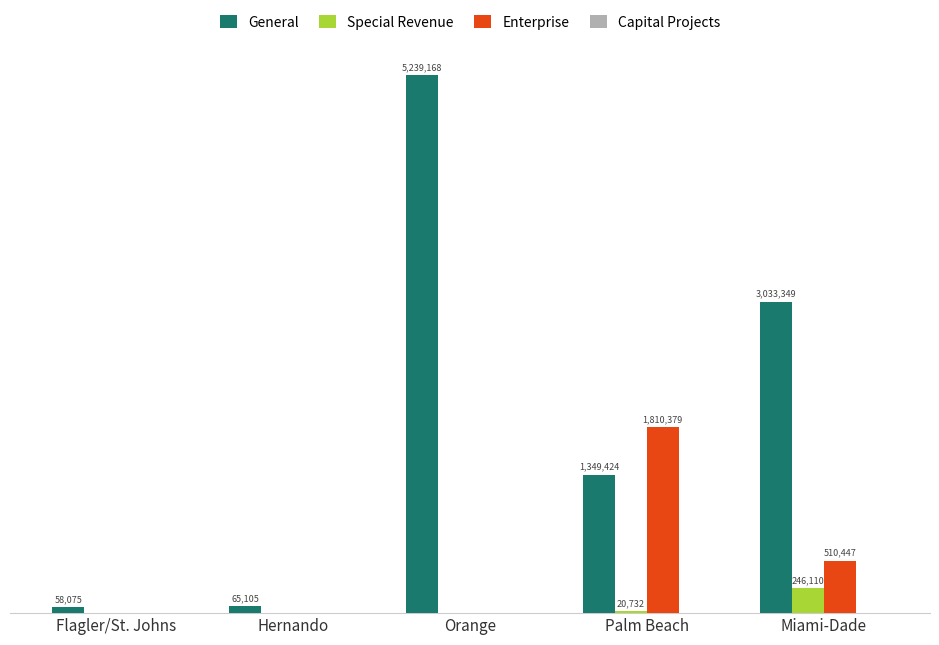

Between Flagler/St. Johns and Palm Beach, which series saw the biggest shift?

Enterprise